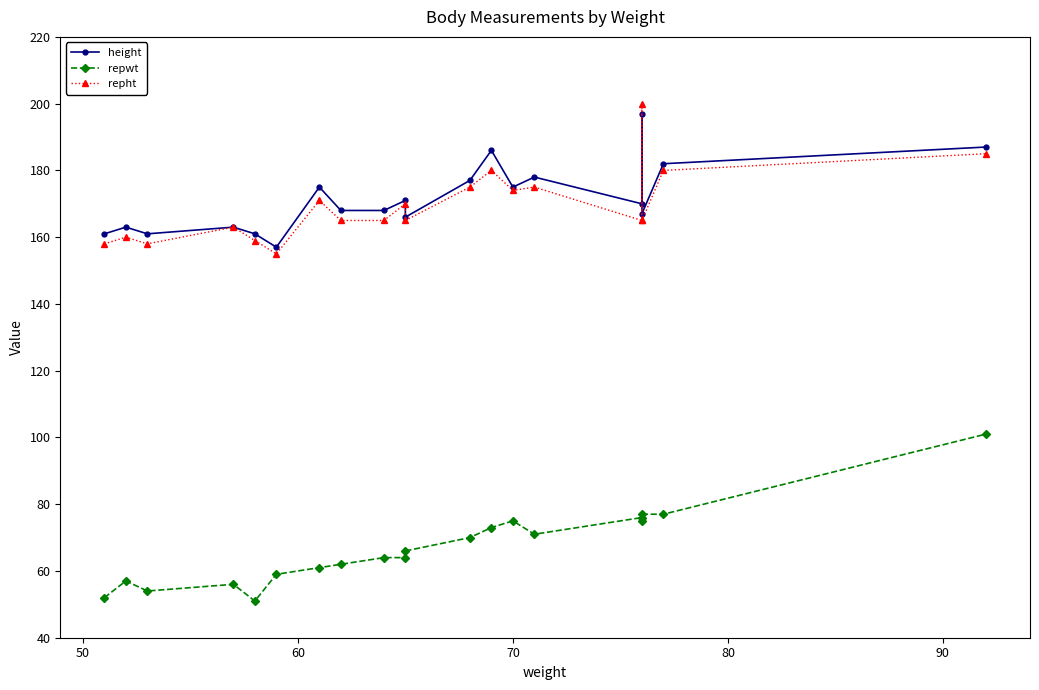

What is the difference between the highest and lowest values at 60?

107